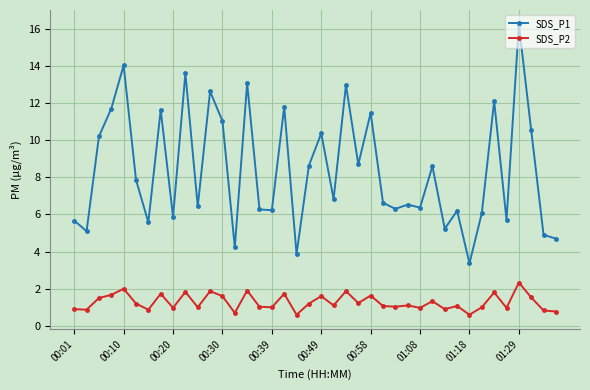

What is the value of the SDS_P2 point at the 10th from the left?

1.8